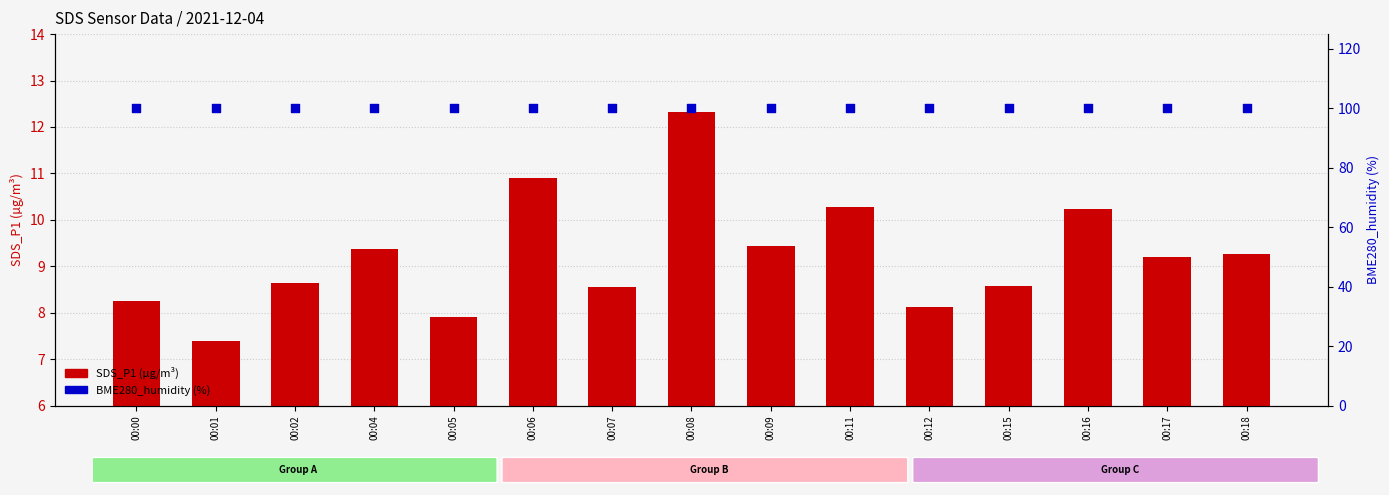

Which series has the largest Y range (max minus min)?

SDS_P1